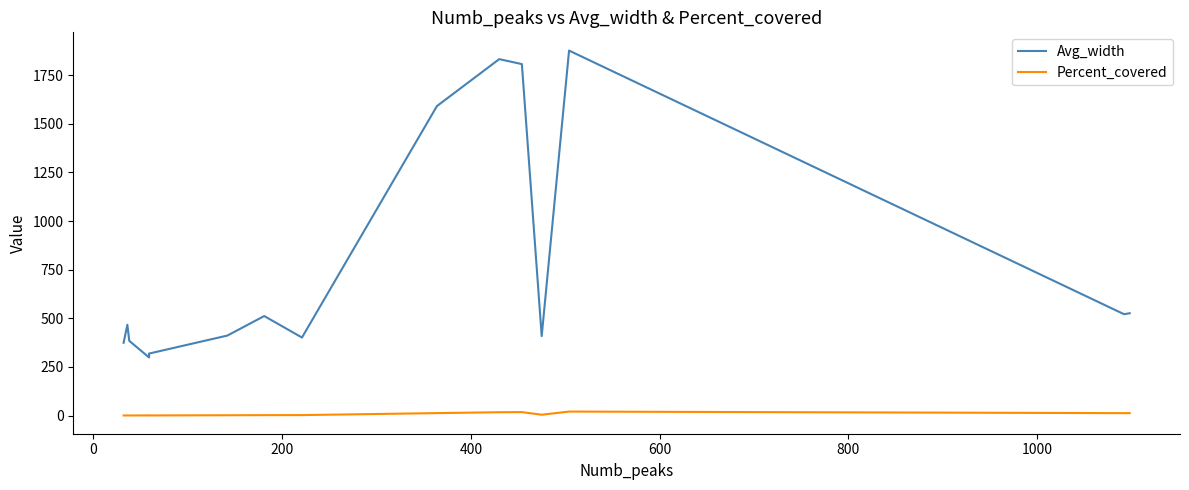

True or false: Avg_width and Percent_covered cross at least once.

False